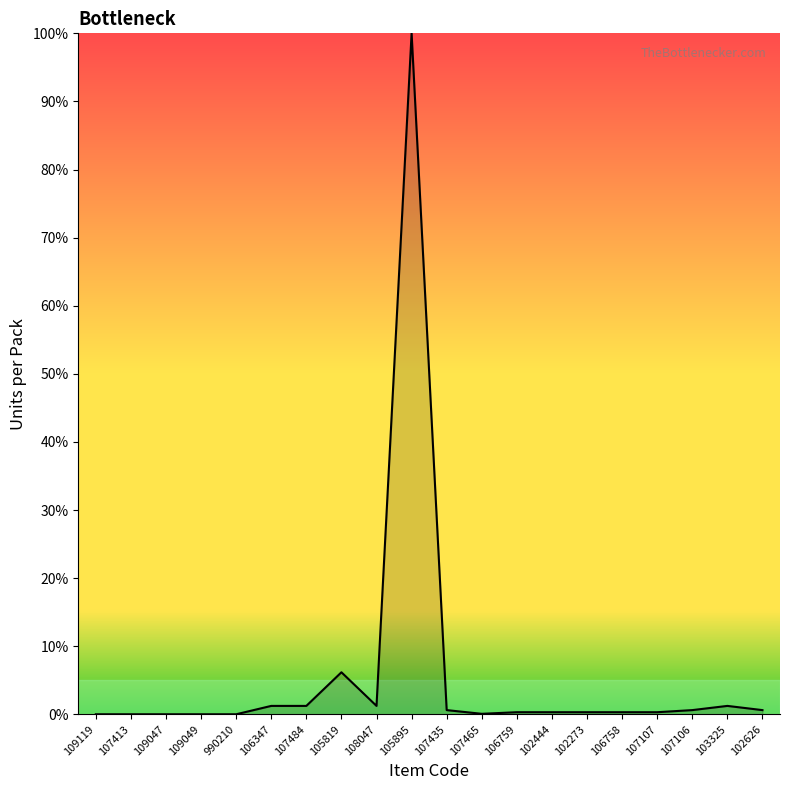

The chart shows a value of 6.2 at 105819. True or false?

True